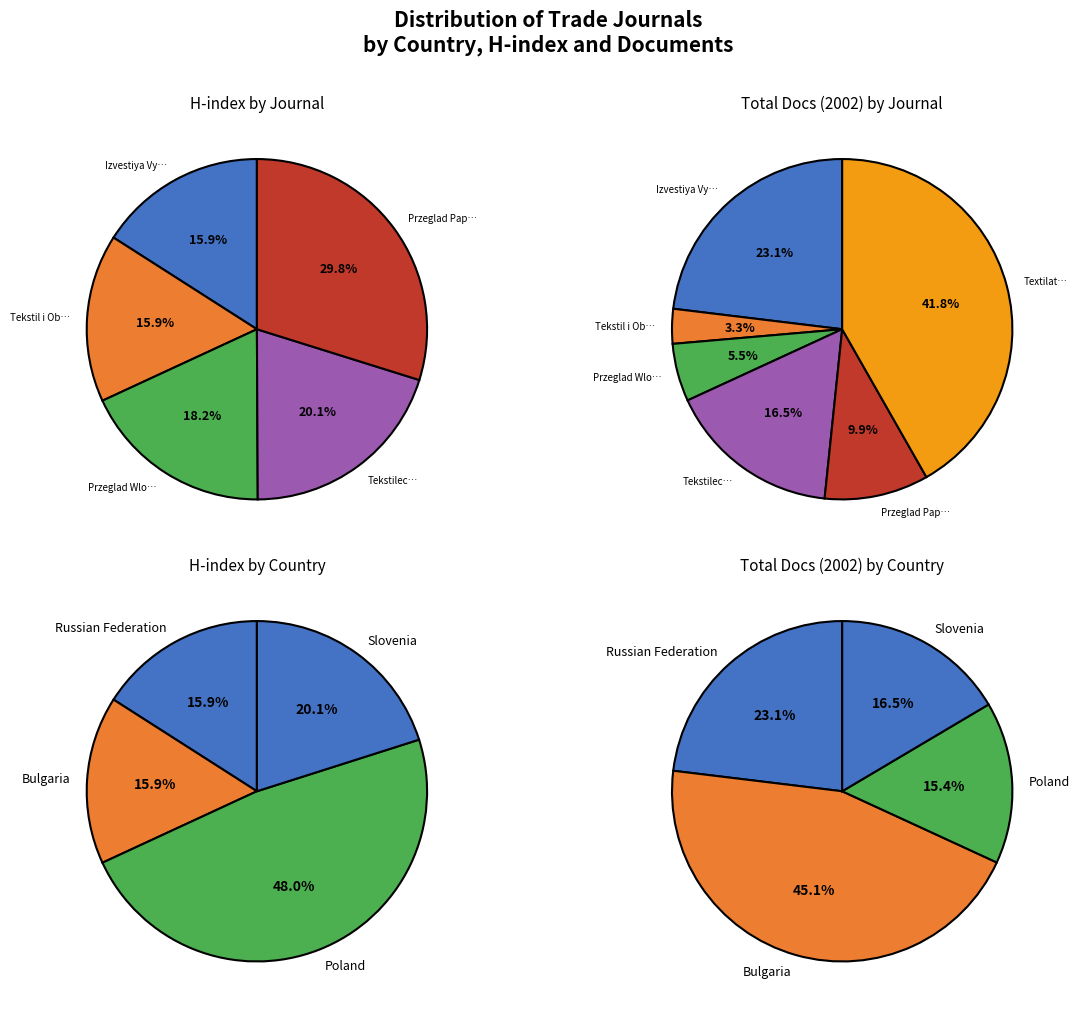

True or false: Tekstil i Obleklo accounts for 3% of the total.

True